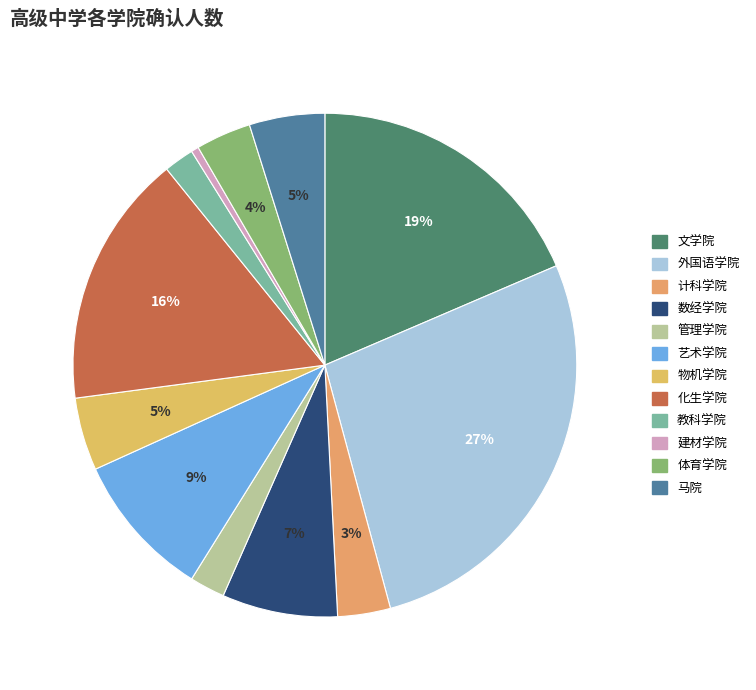

Does 化生学院 represent more than half of the total?

No